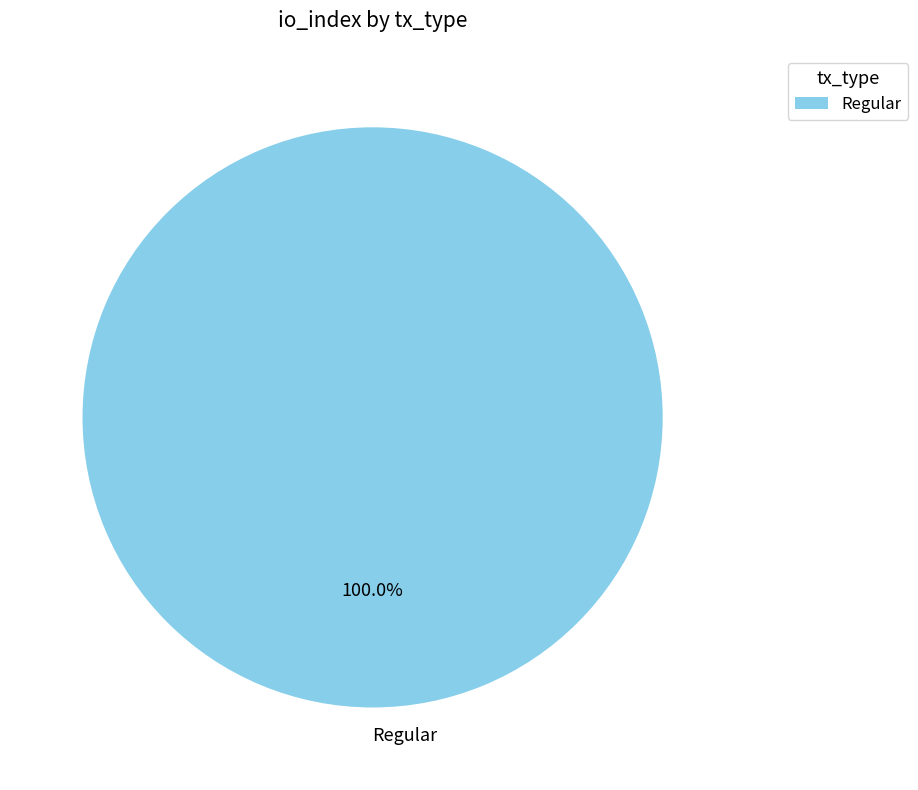

Rank the categories by value from highest to lowest.

Regular